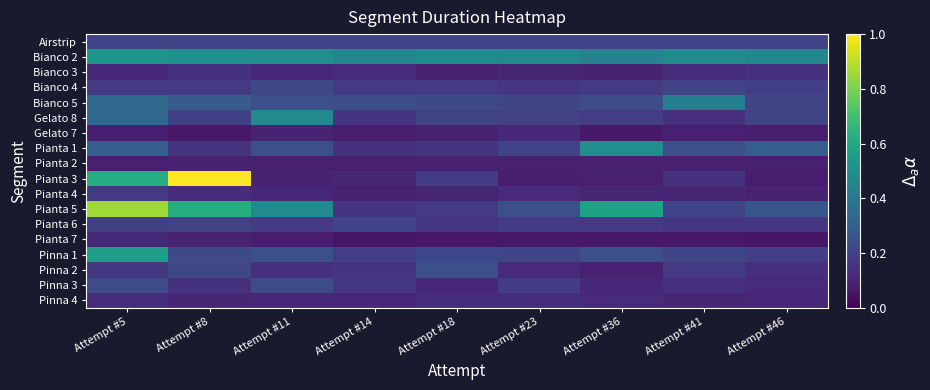

Rank the series at Attempt #23 from lowest to highest value.

Pianta 7, Pianta 3, Pianta 2, Bianco 3, Gelato 7, Pianta 4, Pinna 2, Pinna 4, Bianco 4, Pianta 6, Pinna 3, Gelato 8, Airstrip, Pianta 1, Pinna 1, Bianco 5, Pianta 5, Bianco 2